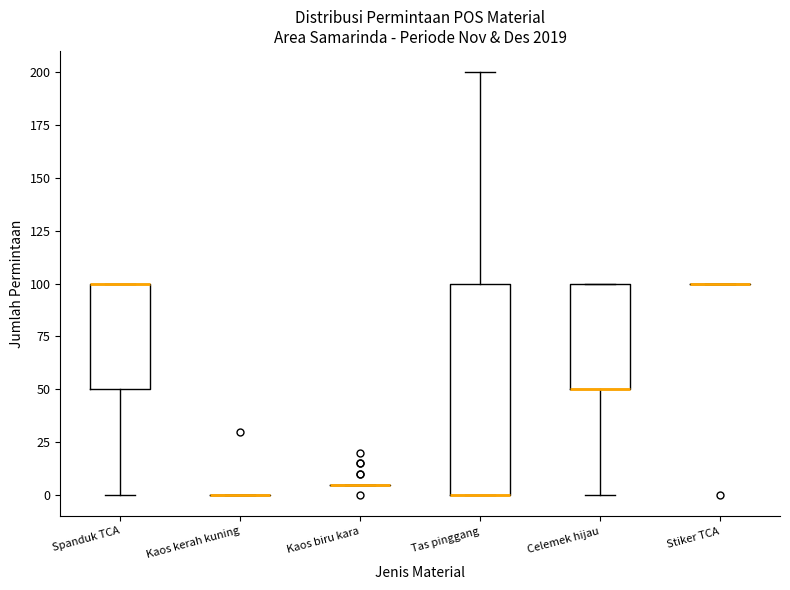

Reading left to right, read every box against the y-axis: the position of its median line, the range the box covers, and the ends of its whiskers. The values are not printed on the chart, so give them approximately, as read against the axis.

Spanduk TCA: median 100 (drawn on the box's upper edge), box 50 to 100, whiskers 0 to 100
Kaos kerah kuning: box collapsed to a line at 0, whiskers 0 to 0
Kaos biru kara: box collapsed to a line at 5, whiskers 5 to 5
Tas pinggang: median 0 (drawn on the box's lower edge), box 0 to 100, whiskers 0 to 200
Celemek hijau: median 50 (drawn on the box's lower edge), box 50 to 100, whiskers 0 to 100
Stiker TCA: box collapsed to a line at 100, whiskers 100 to 100